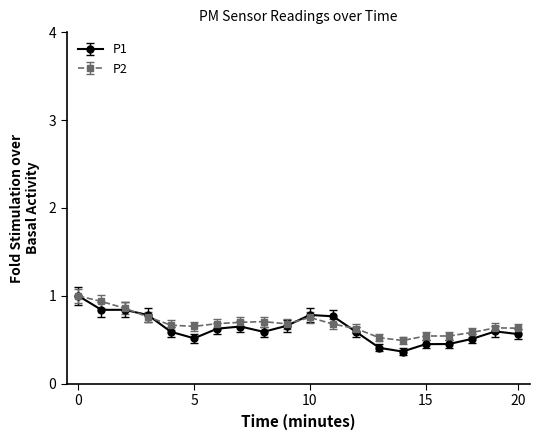

Which series has the largest total across all categories?

P2